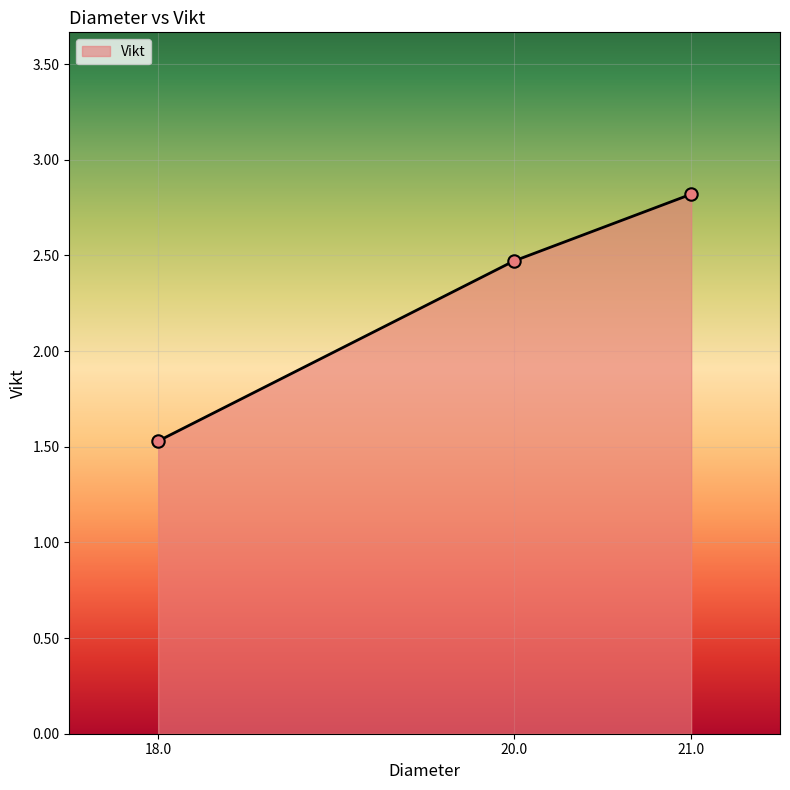

Between 21.0 and 20.0, which is larger?

21.0